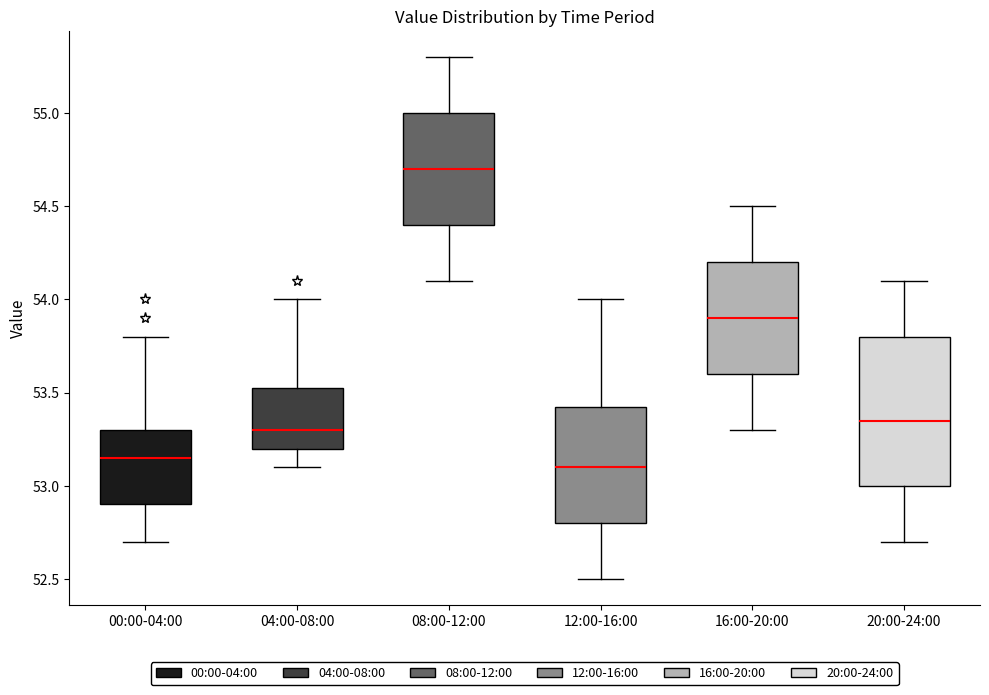

Which box is the tallest, from its lower edge to its upper edge?

20:00-24:00